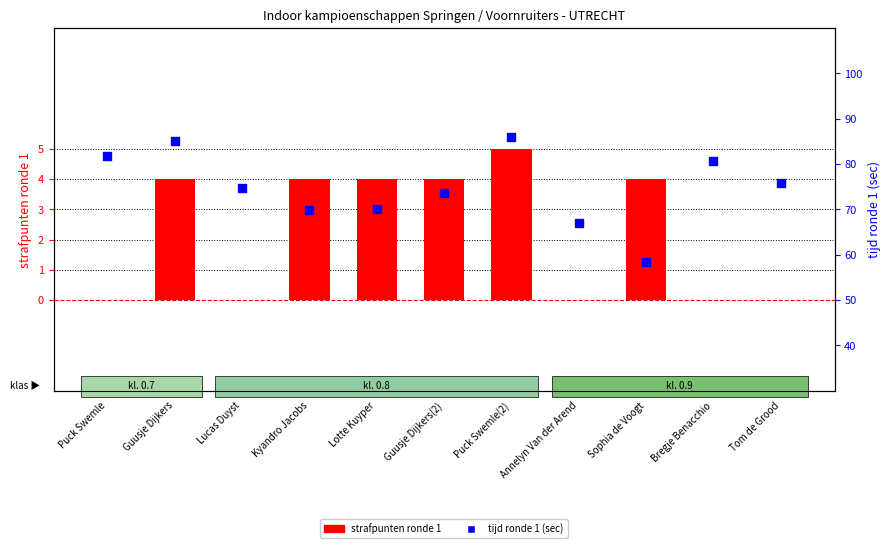

At which category is the sum across all series the highest?

Puck Swemle(2)